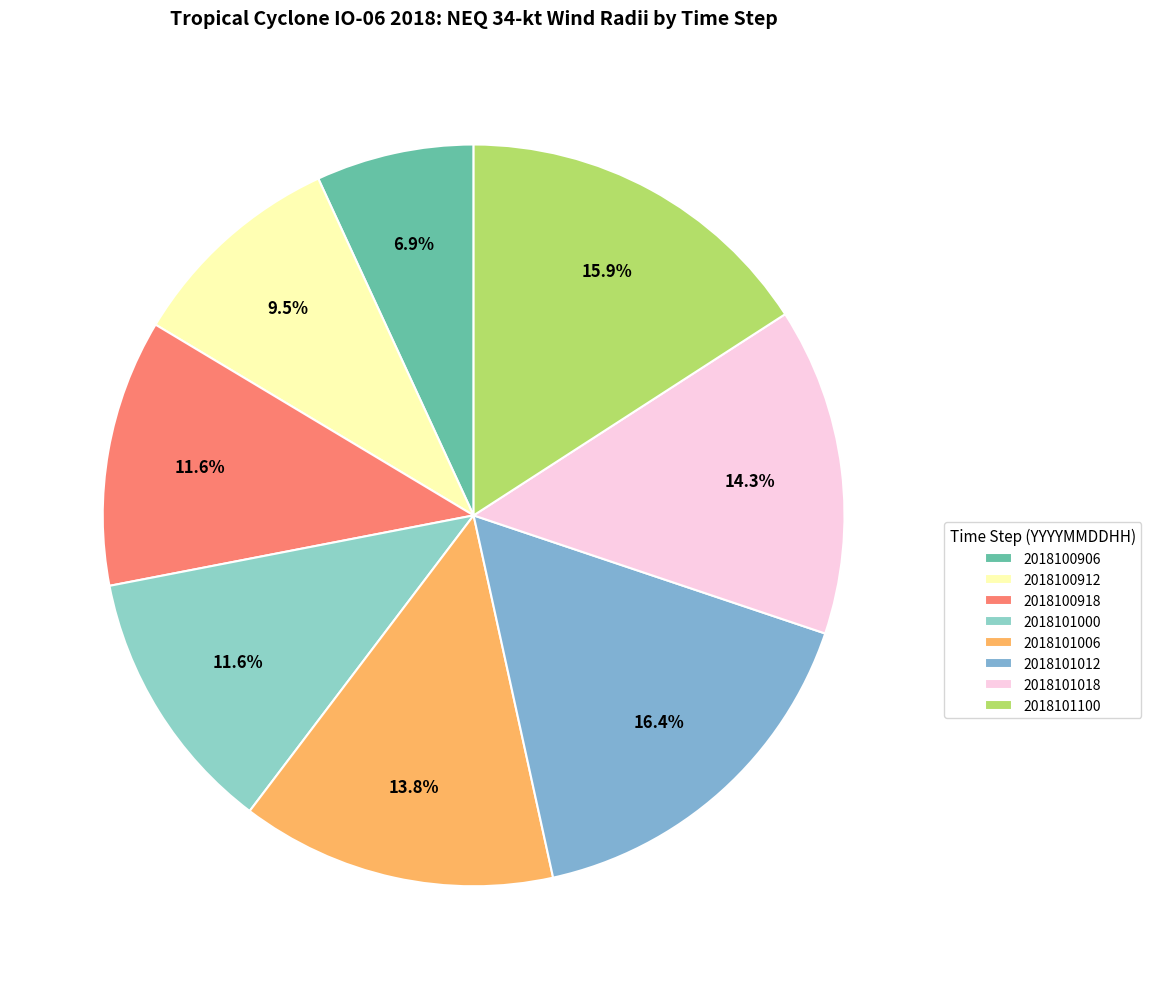

What is the change in value from 2018101012 to 2018101018?

-20